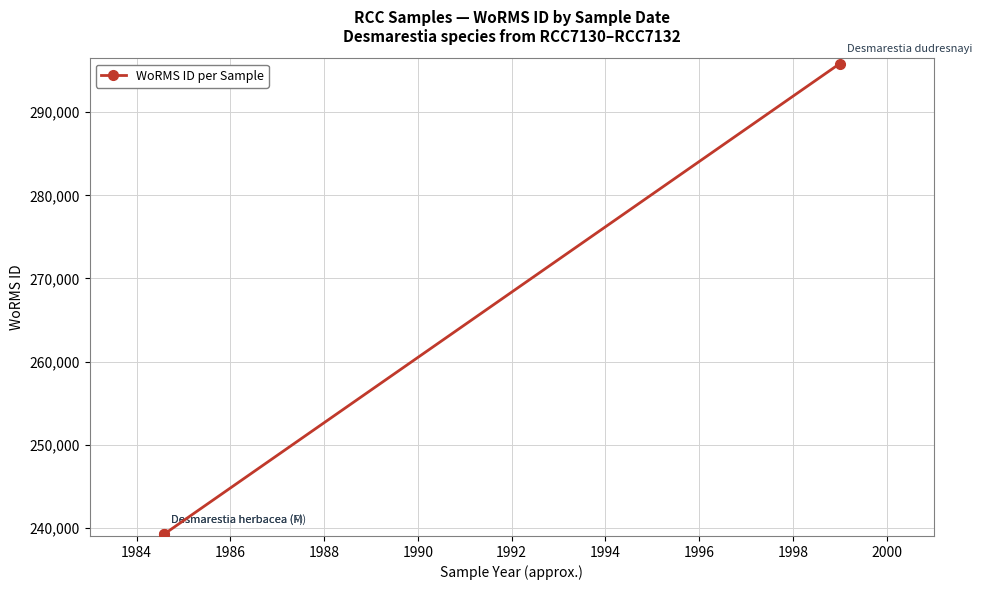

The value at 1984 is 239201. True or false?

True